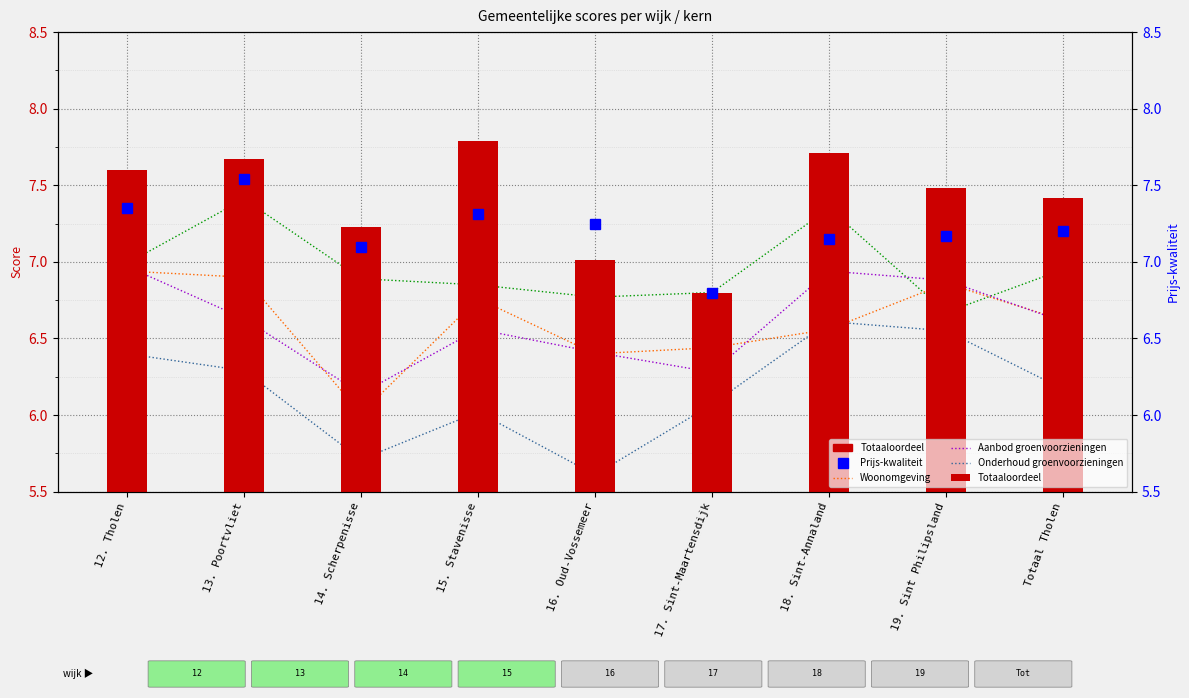

True or false: Onderhoud groenvoorzieningen has a value of 5.7 at 14. Scherpenisse.

True